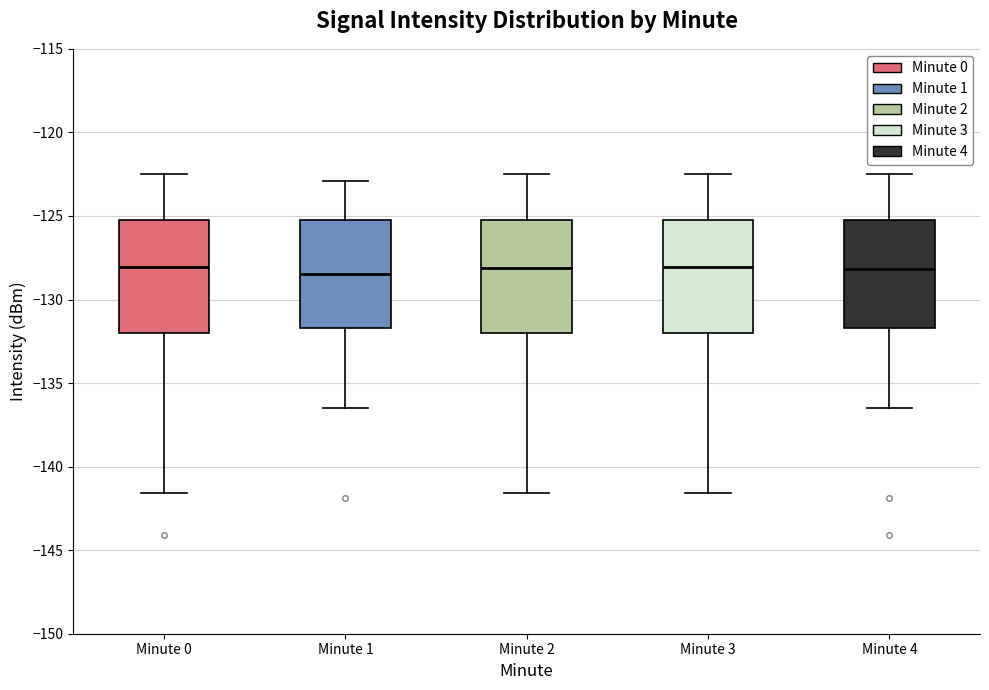

Reading left to right, read every box against the y-axis: the position of its median line, the range the box covers, and the ends of its whiskers. The values are not printed on the chart, so give them approximately, as read against the axis.

Minute 0: median -128.0, box -132.0 to -125.5, whiskers -141.5 to -122.5
Minute 1: median -128.5, box -131.5 to -125.5, whiskers -136.5 to -123.0
Minute 2: median -128.0, box -132.0 to -125.5, whiskers -141.5 to -122.5
Minute 3: median -128.0, box -132.0 to -125.5, whiskers -141.5 to -122.5
Minute 4: median -128.0, box -131.5 to -125.5, whiskers -136.5 to -122.5